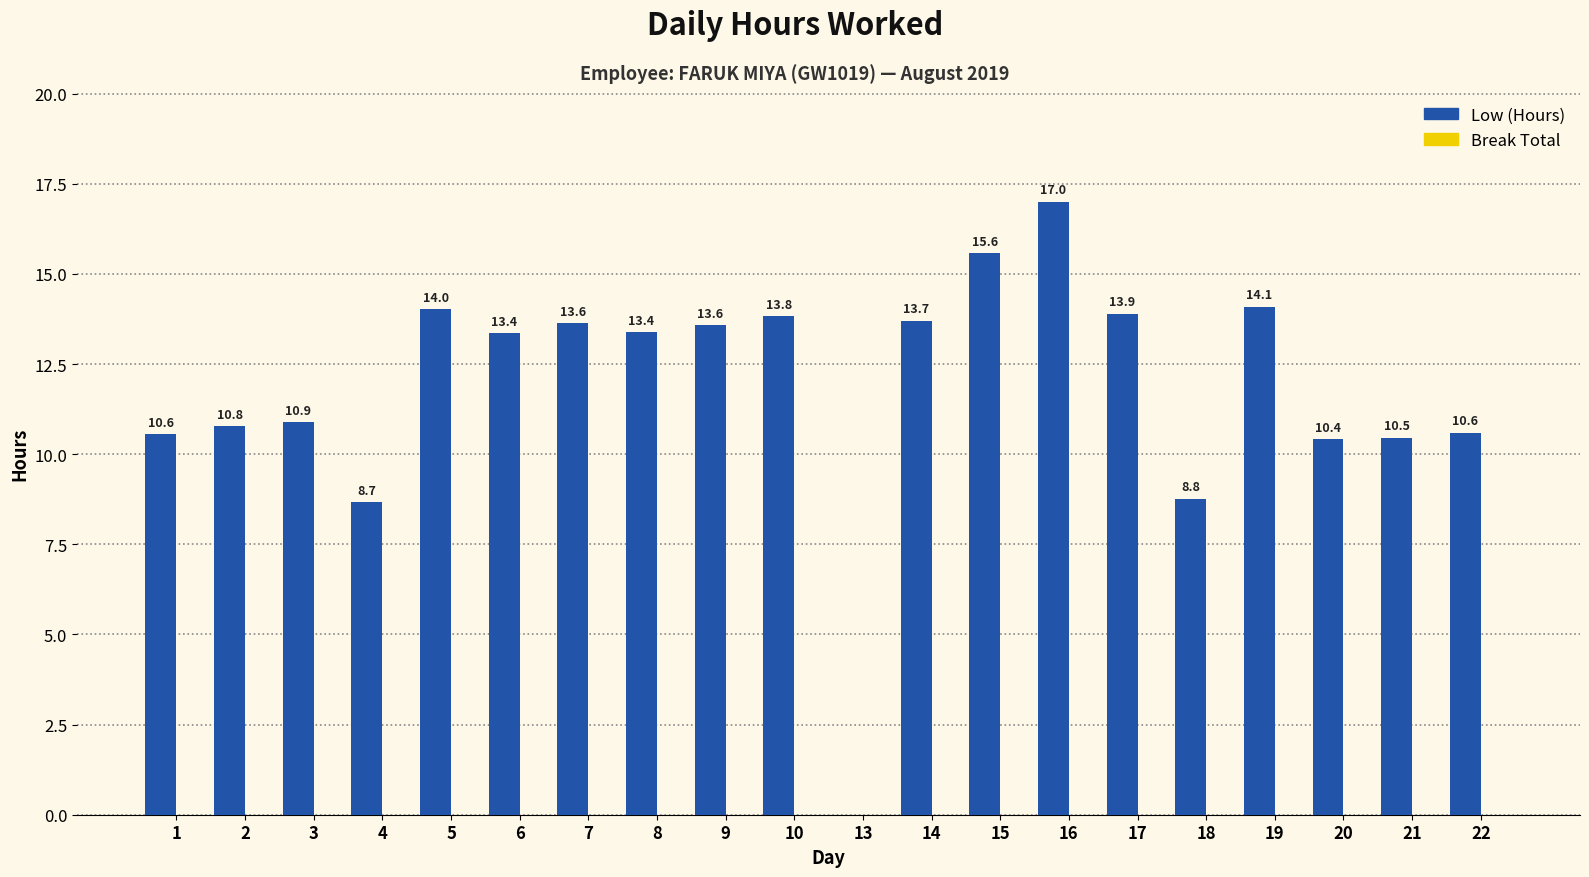

Reading left to right, what are all the values shown in this chart?

1=10.6	2=10.8	3=10.9	4=8.7	5=14.0	6=13.4	7=13.6	8=13.4	9=13.6	10=13.8	13=0.0	14=13.7	15=15.6	16=17.0	17=13.9	18=8.8	19=14.1	20=10.4	21=10.5	22=10.6